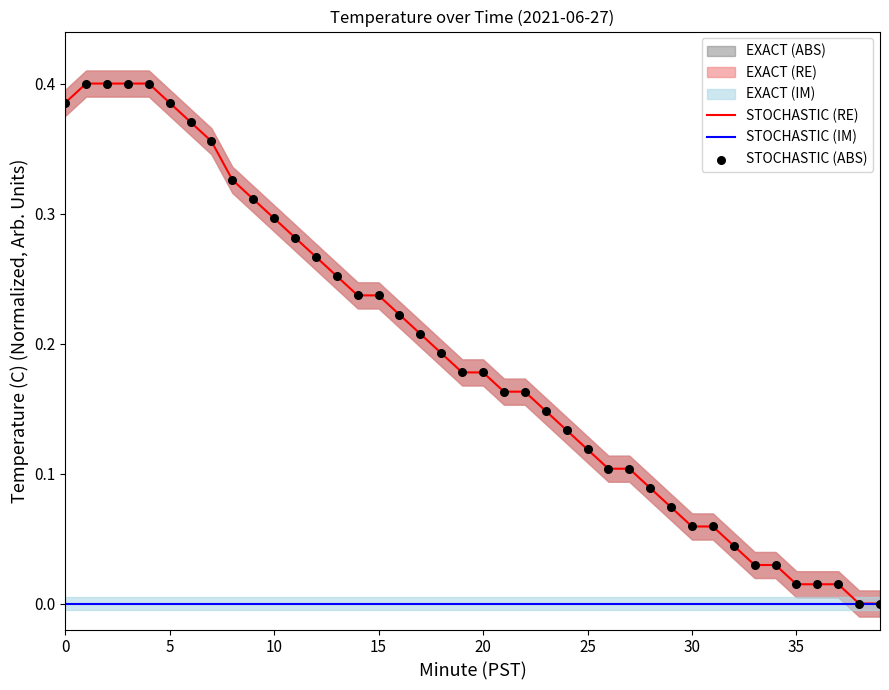

Which series contains the lowest Y value?

STOCHASTIC (RE)